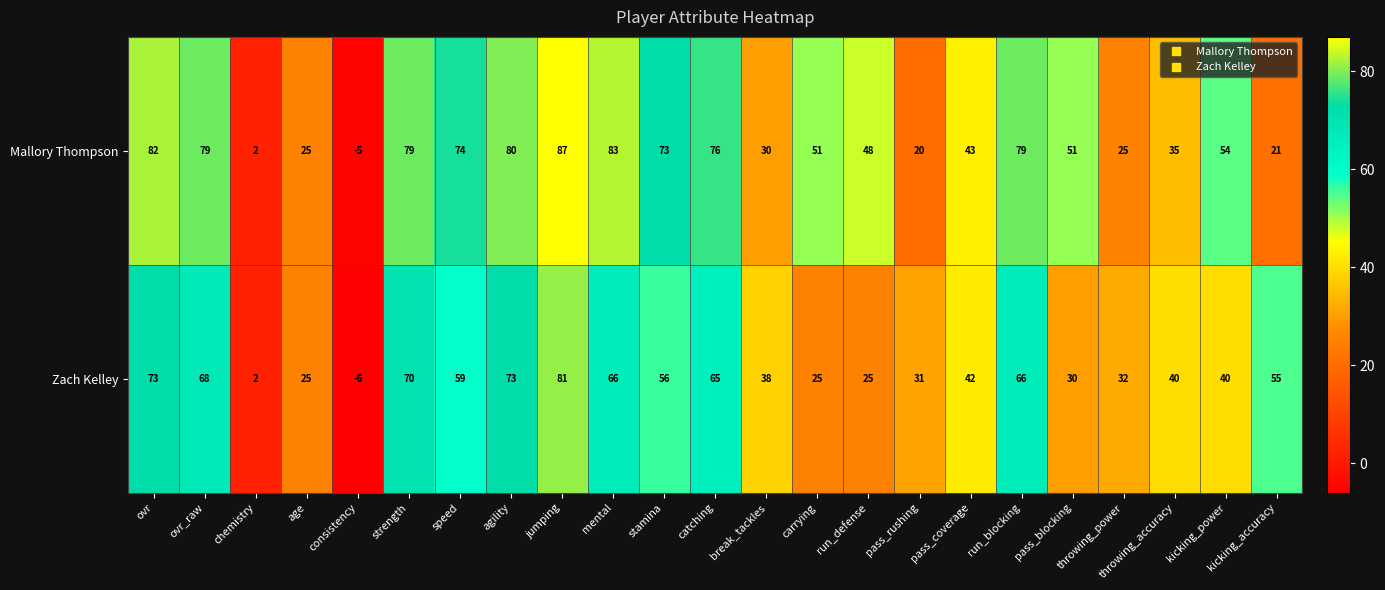

List the series in order of their peak value, highest first.

Mallory Thompson, Zach Kelley